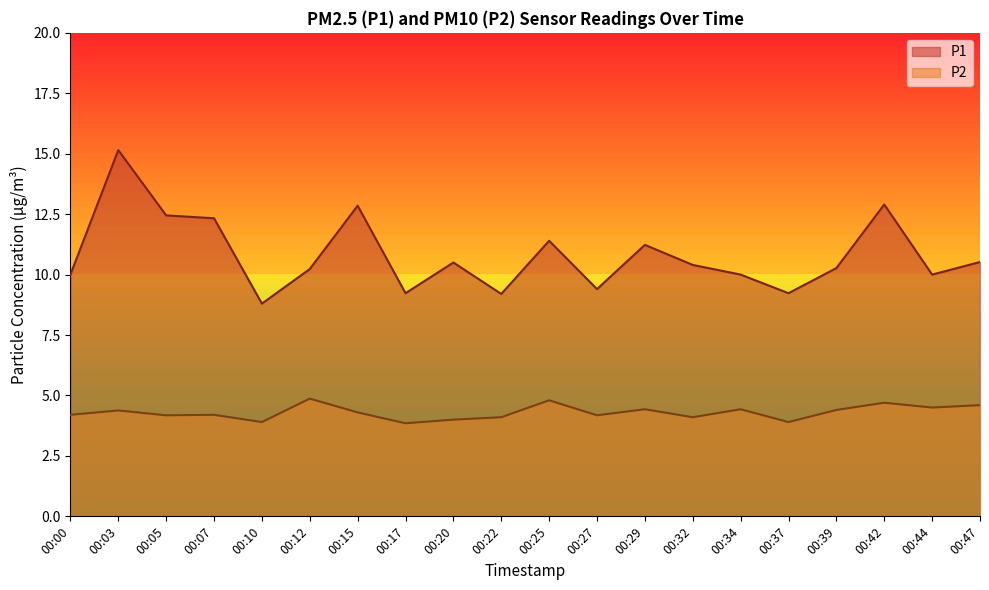

What is the difference between the highest and lowest values at 00:12?

5.4